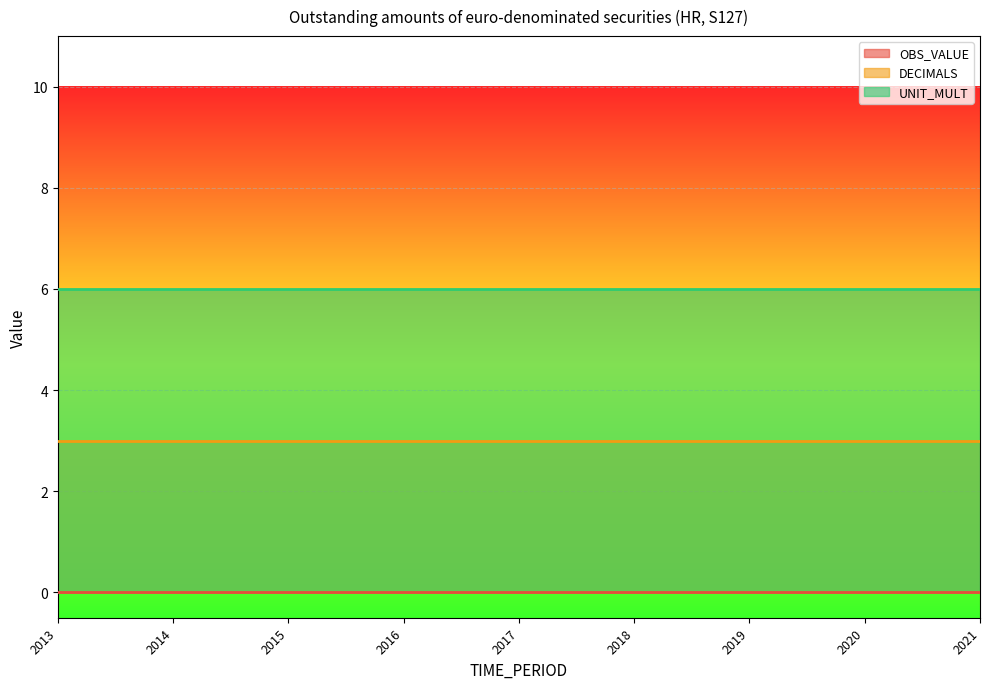

Rank the series by their average value, from highest to lowest.

UNIT_MULT, DECIMALS, OBS_VALUE